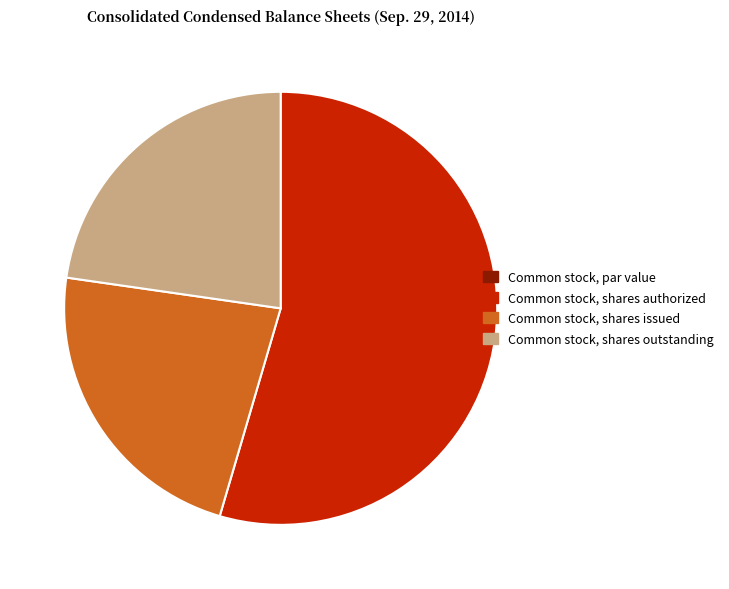

True or false: Common stock, shares issued accounts for 9% of the total.

False